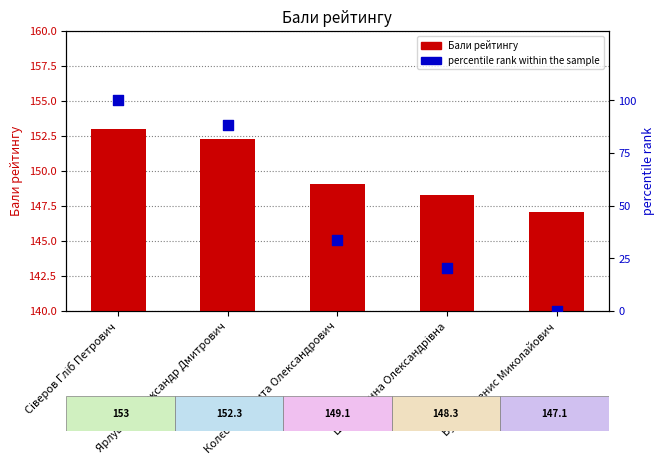

What is the total value across all series at Колєснік Микита Олександрович?

183.0